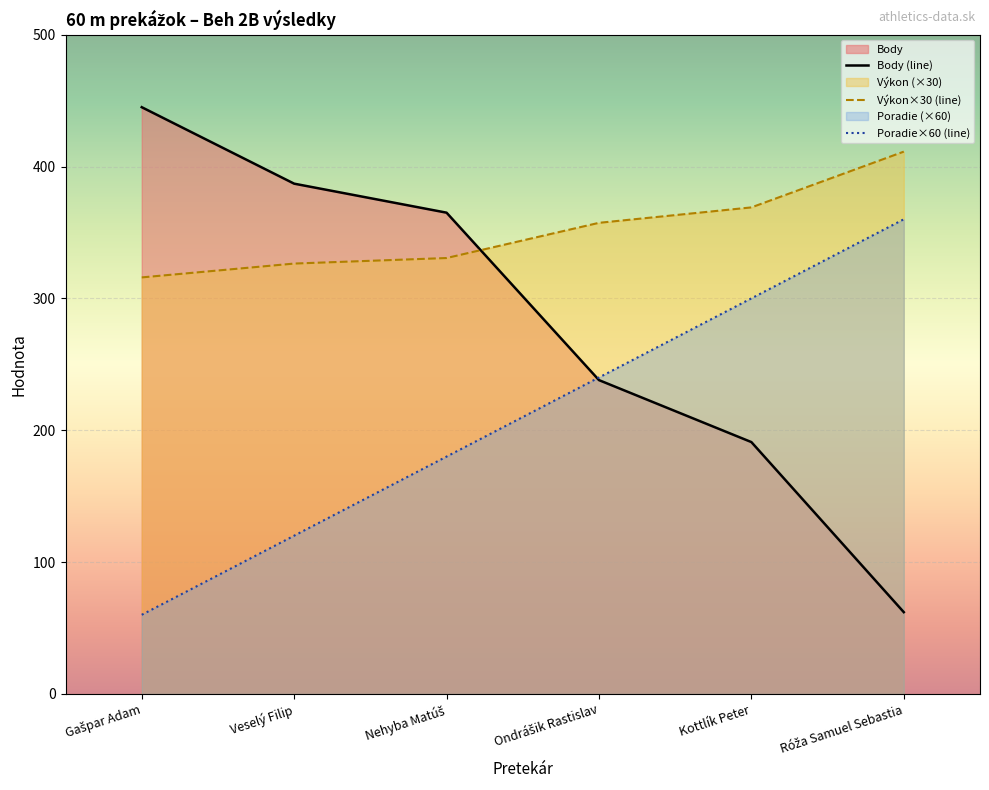

How many lines are shown in the chart?

3